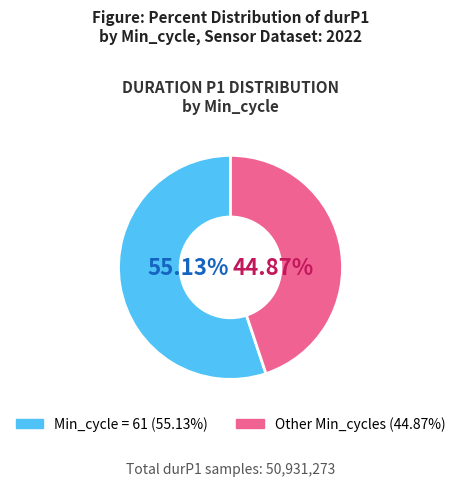

Is there any slice that represents more than half of the pie?

Yes